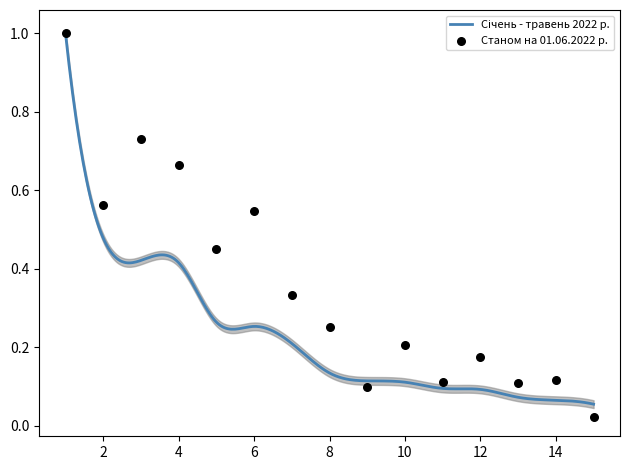

Between 4 and 9, which is larger?

4